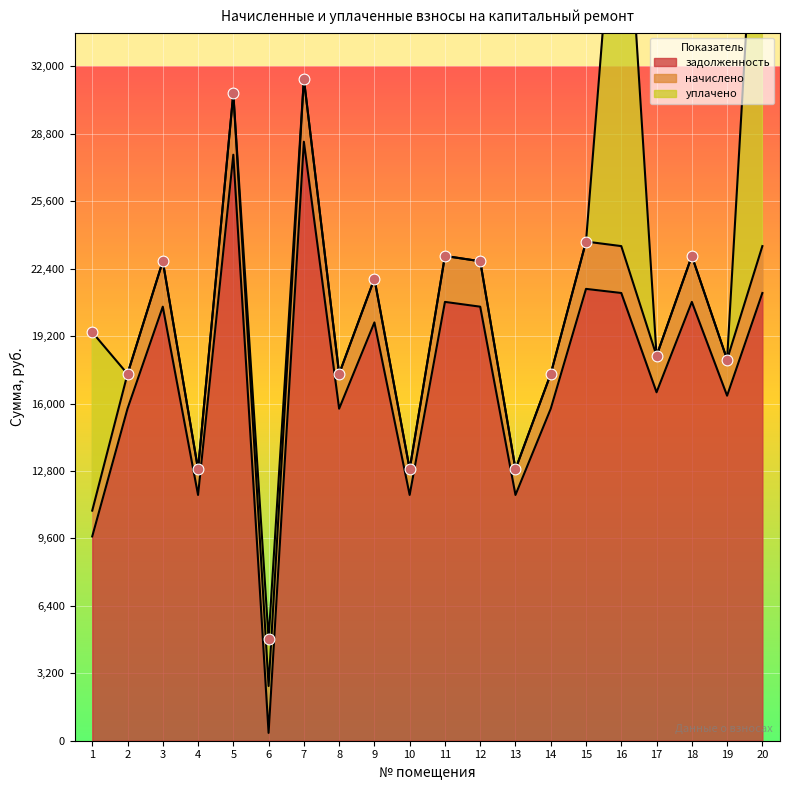

The value of задолженность at 10 is 7828.3. True or false?

False